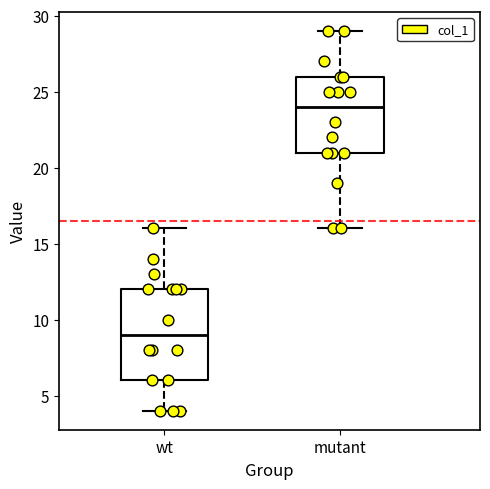

Where is the lower edge of the box for wt on the y-axis? The values are not printed on the chart, so give them approximately, as read against the axis.

6